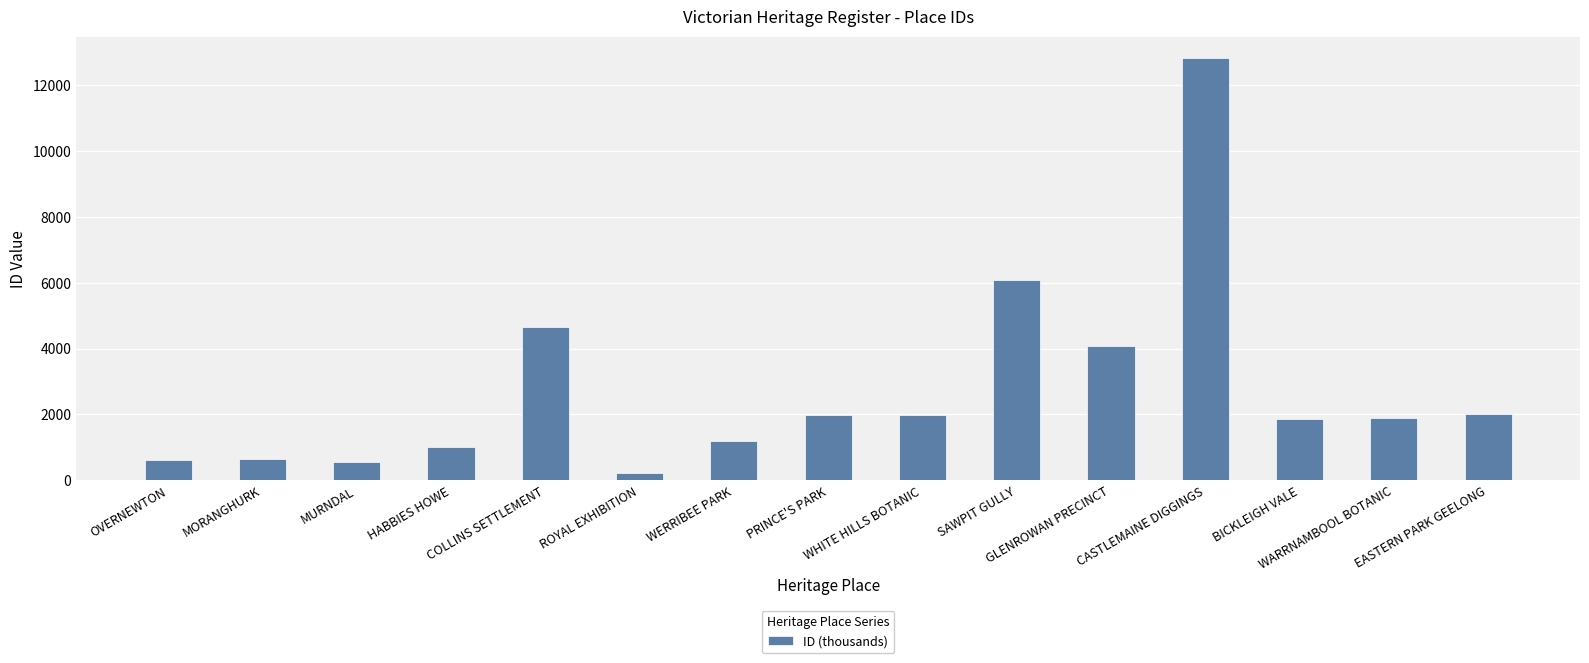

What is the value of the 11th bar from the left?

4073